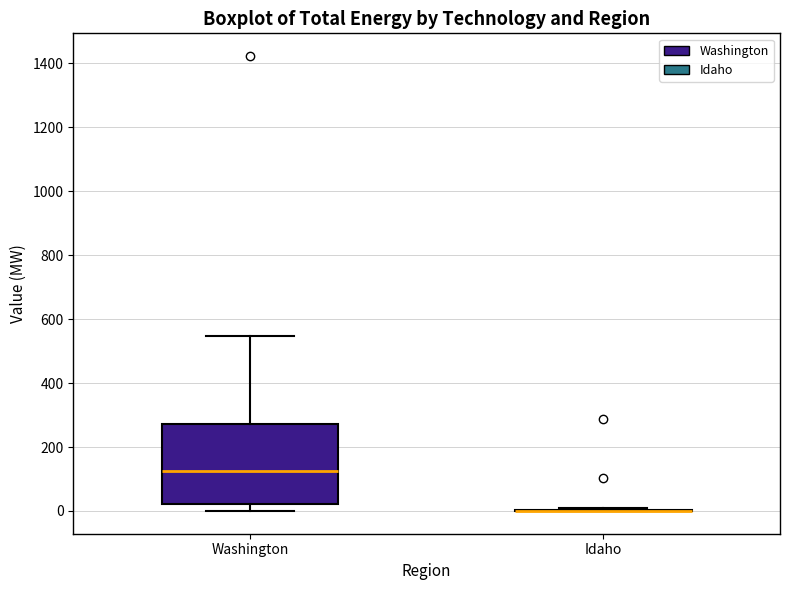

Reading left to right, transcribe this box plot: for each box, give where its median line is, the range the box spans, and where its two whiskers end, as read against the y-axis. The values are not printed on the chart, so give them approximately, as read against the axis.

Washington: median 120, box 20 to 280, whiskers 0 to 540
Idaho: box collapsed to a line at 0, whiskers 0 to 20